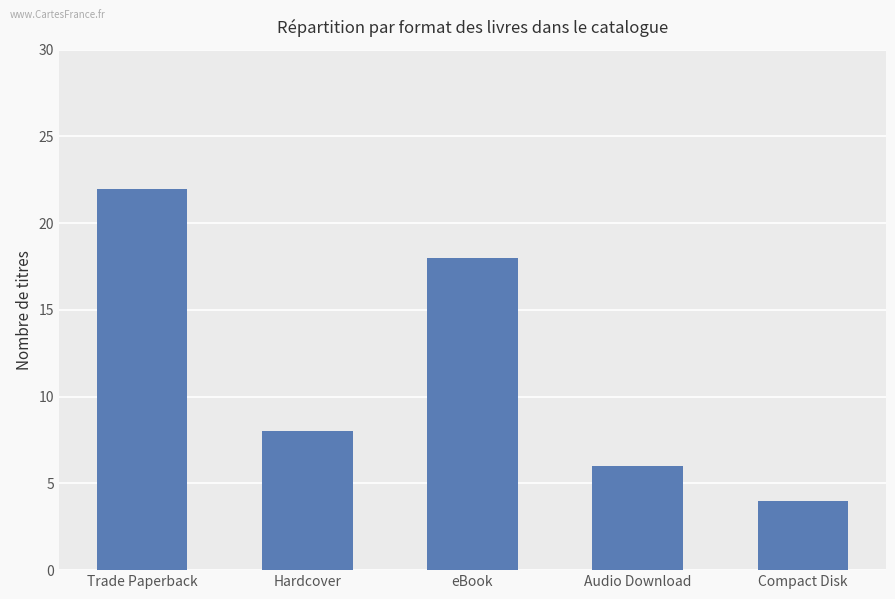

Are the bars horizontal?

No